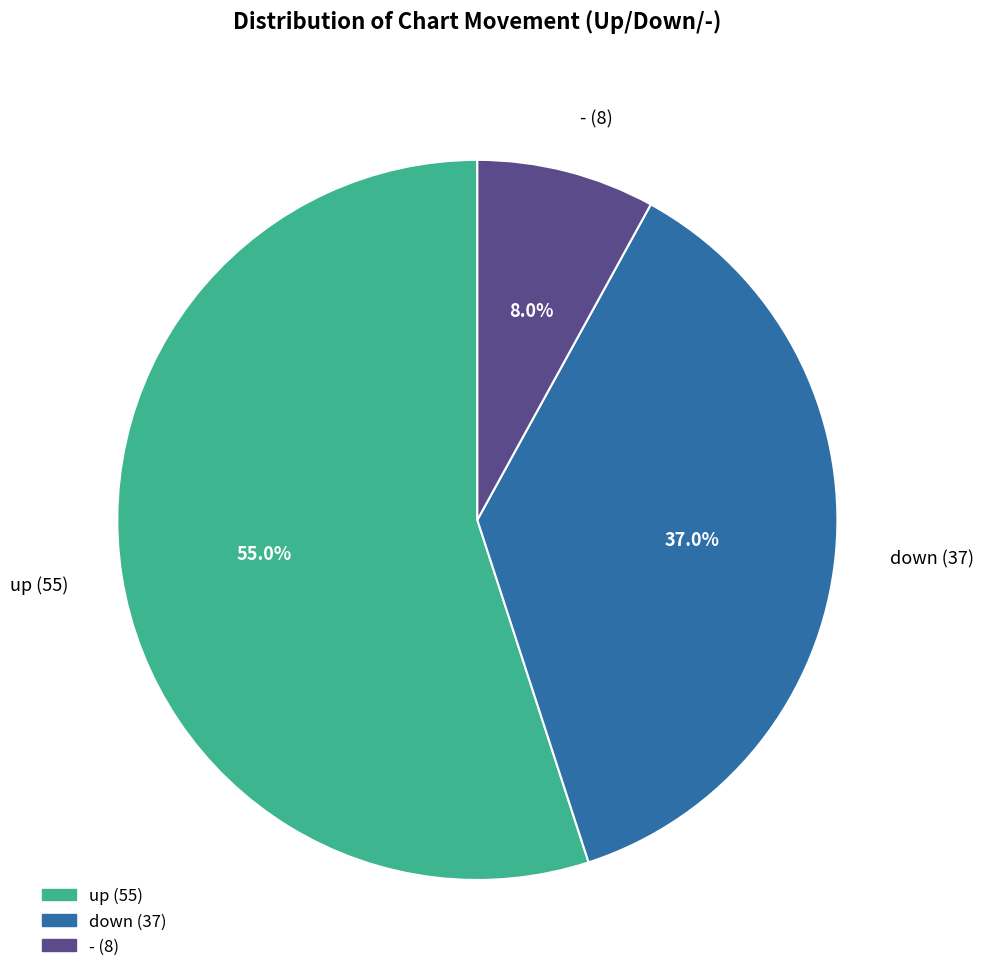

To the nearest percent, what is the average slice percentage?

33%